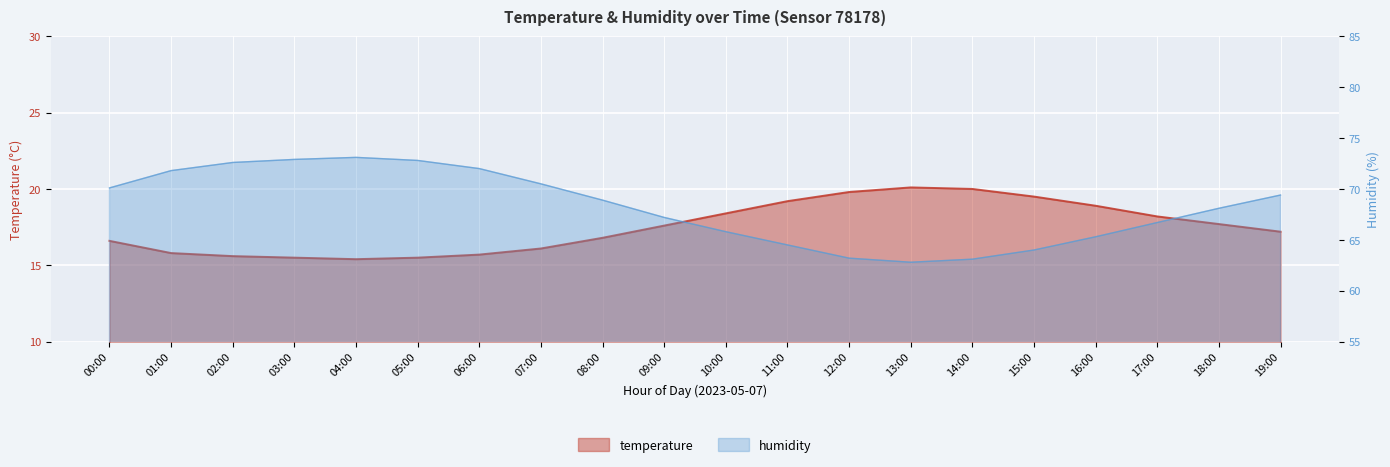

What is the value of the humidity point at the 3rd from the left?

72.6